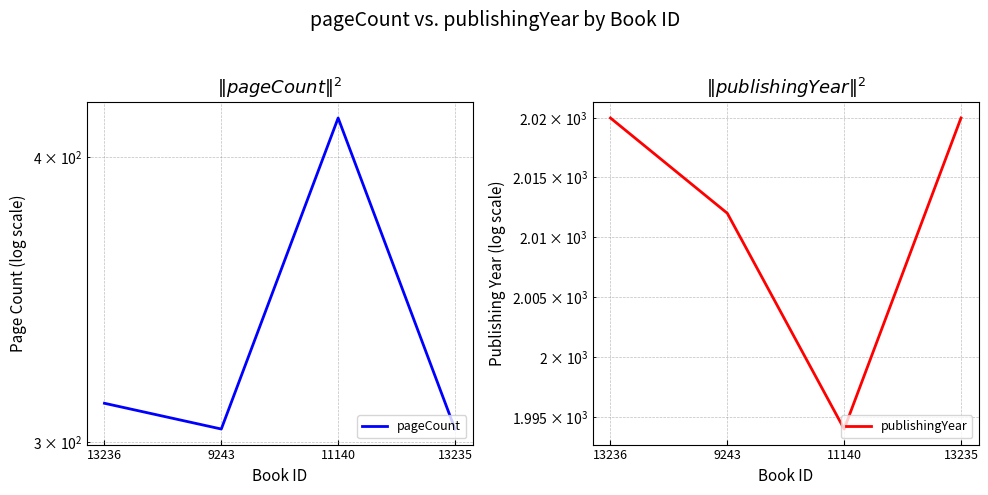

True or false: publishingYear and pageCount cross at least once.

False